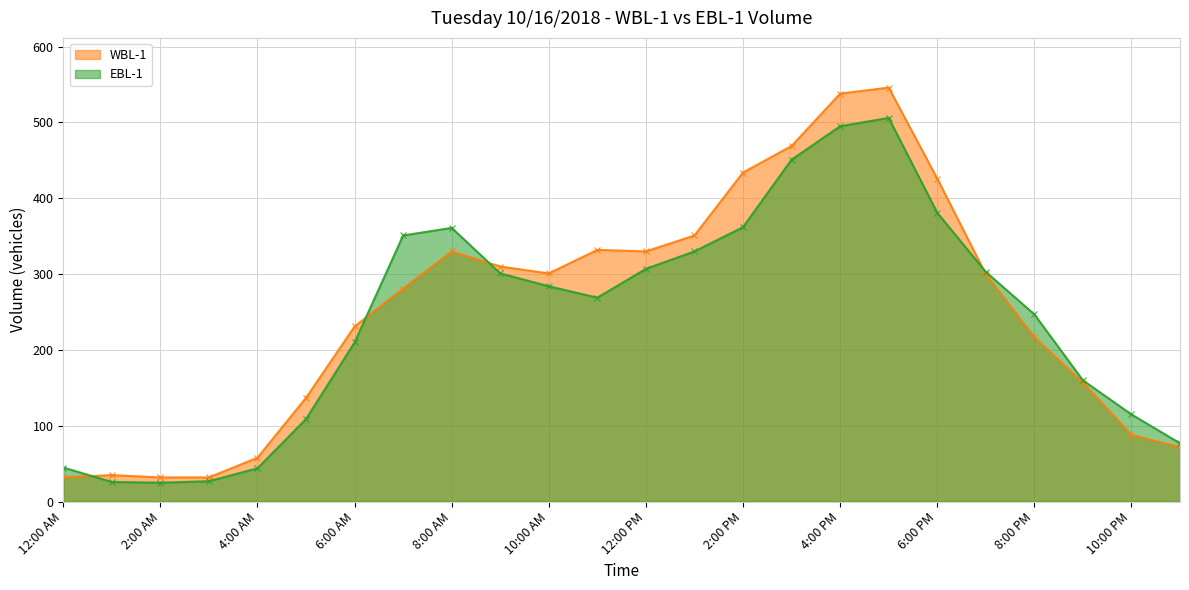

What is the label of the 20th point from the right?

4:00 AM